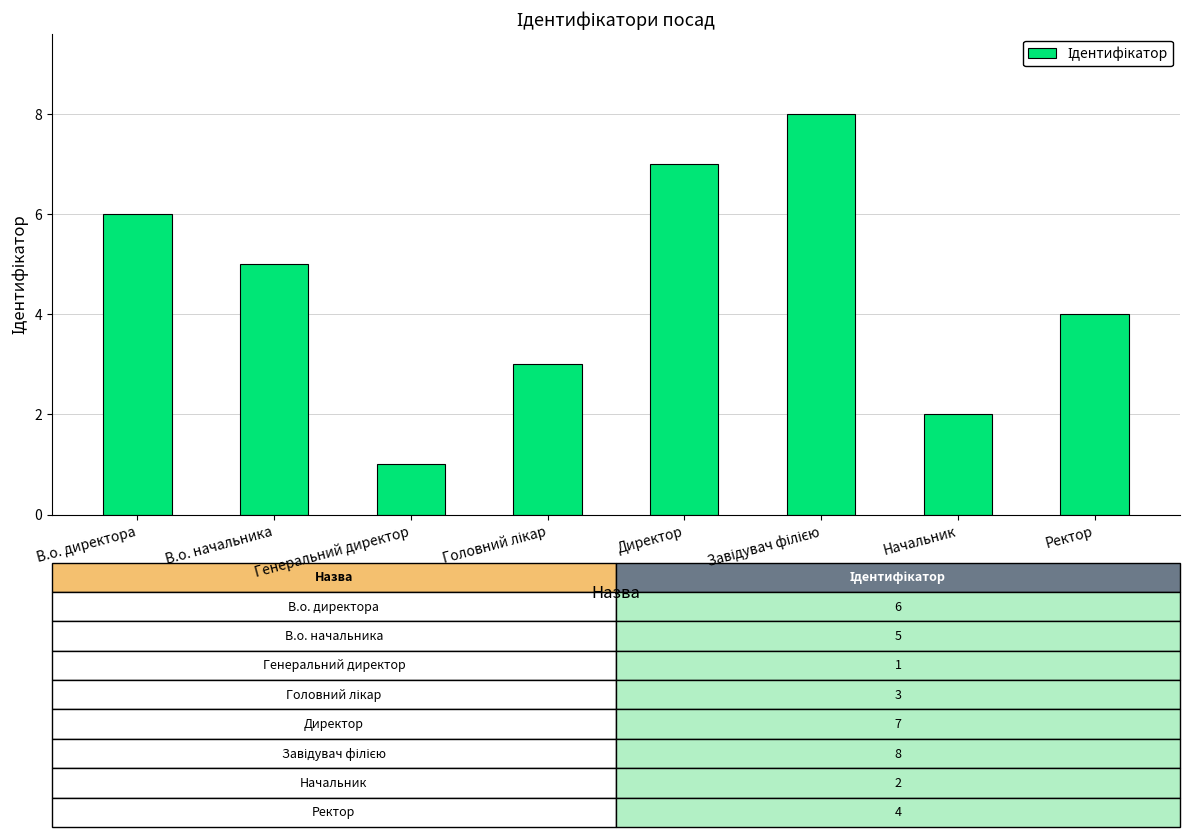

What is the difference between the values at Начальник and В.о. начальника?

3